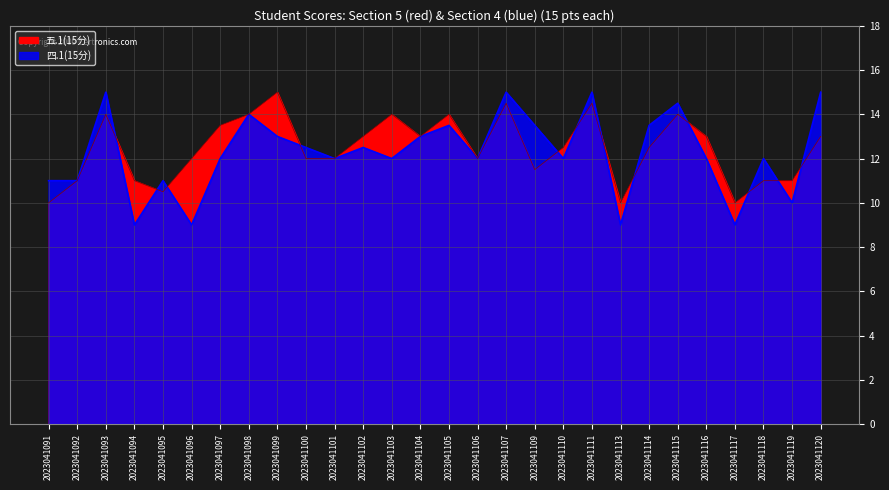

Reading right to left, what are all the values shown in this chart?

五.1(15分): 2023041120=13.0	2023041119=11.0	2023041118=11.0	2023041117=10.0	2023041116=13.0	2023041115=14.0	2023041114=12.5	2023041113=10.0	2023041111=14.5	2023041110=12.5	2023041109=11.5	2023041107=14.5	2023041106=12.0	2023041105=14.0	2023041104=13.0	2023041103=14.0	2023041102=13.0	2023041101=12.0	2023041100=12.0	2023041099=15.0	2023041098=14.0	2023041097=13.5	2023041096=12.0	2023041095=10.5	2023041094=11.0	2023041093=14.0	2023041092=11.0	2023041091=10.0
四.1(15分): 2023041120=15.0	2023041119=10.0	2023041118=12.0	2023041117=9.0	2023041116=12.0	2023041115=14.5	2023041114=13.5	2023041113=9.0	2023041111=15.0	2023041110=12.0	2023041109=13.5	2023041107=15.0	2023041106=12.0	2023041105=13.5	2023041104=13.0	2023041103=12.0	2023041102=12.5	2023041101=12.0	2023041100=12.5	2023041099=13.0	2023041098=14.0	2023041097=12.0	2023041096=9.0	2023041095=11.0	2023041094=9.0	2023041093=15.0	2023041092=11.0	2023041091=11.0